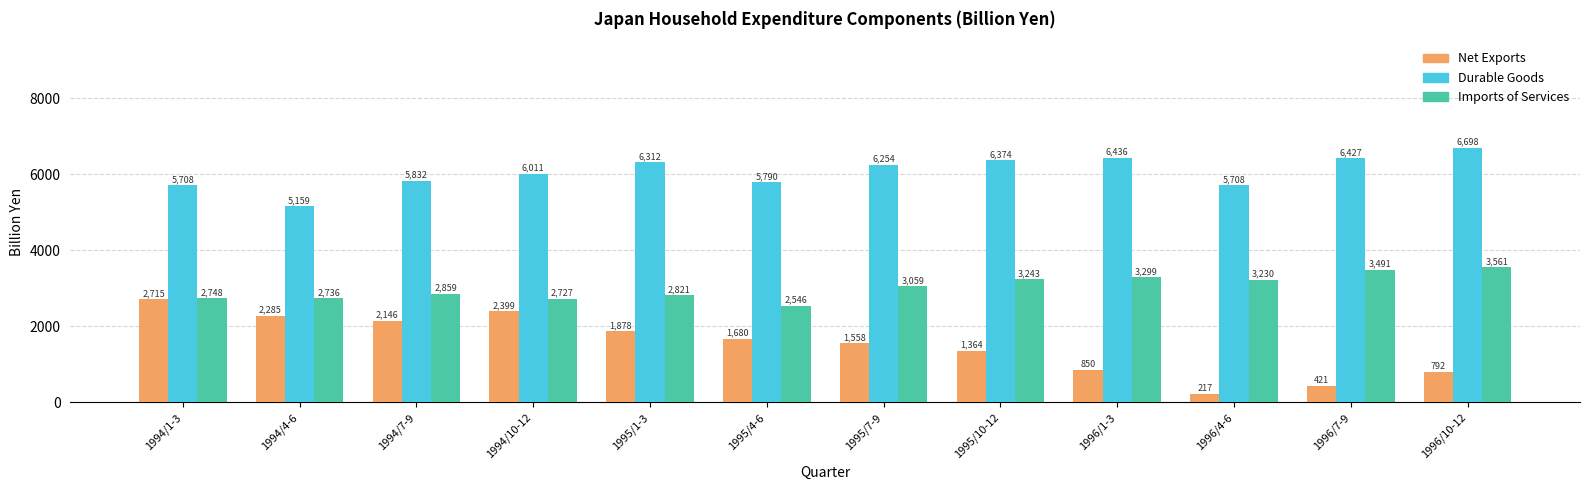

What is the label of the 10th bar from the left?

1996/4-6